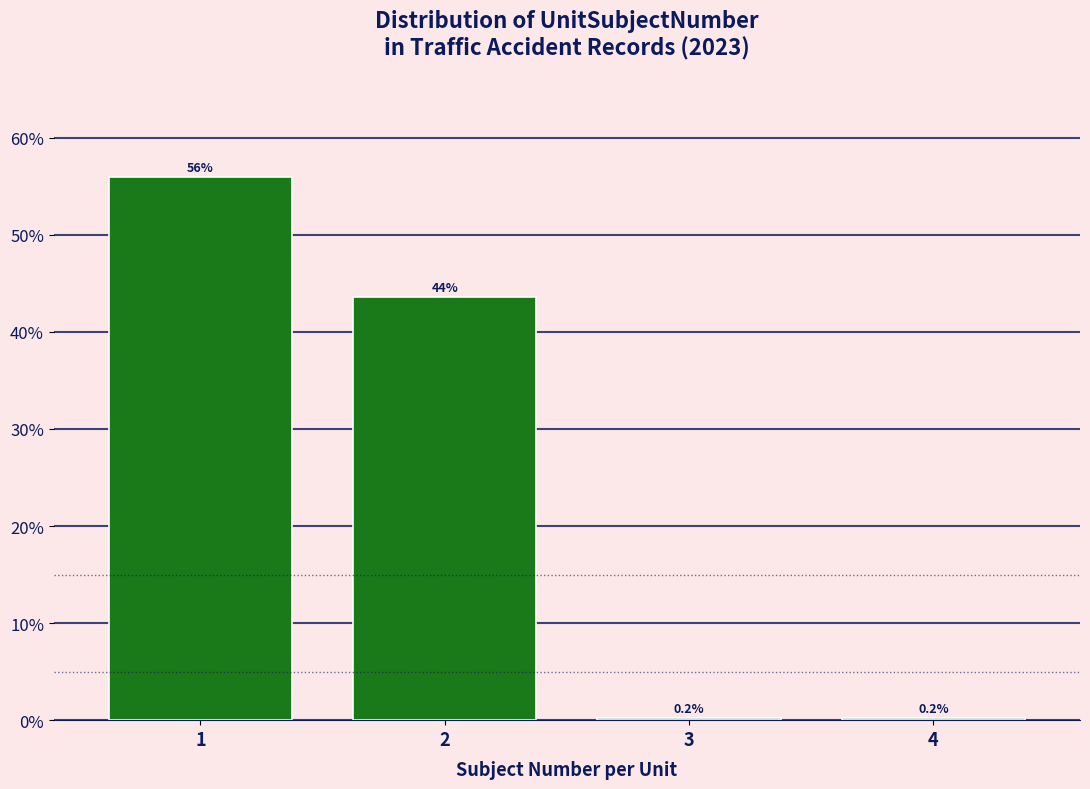

Reading left to right, what are all the values shown in this chart?

56.0	43.6	0.2	0.2